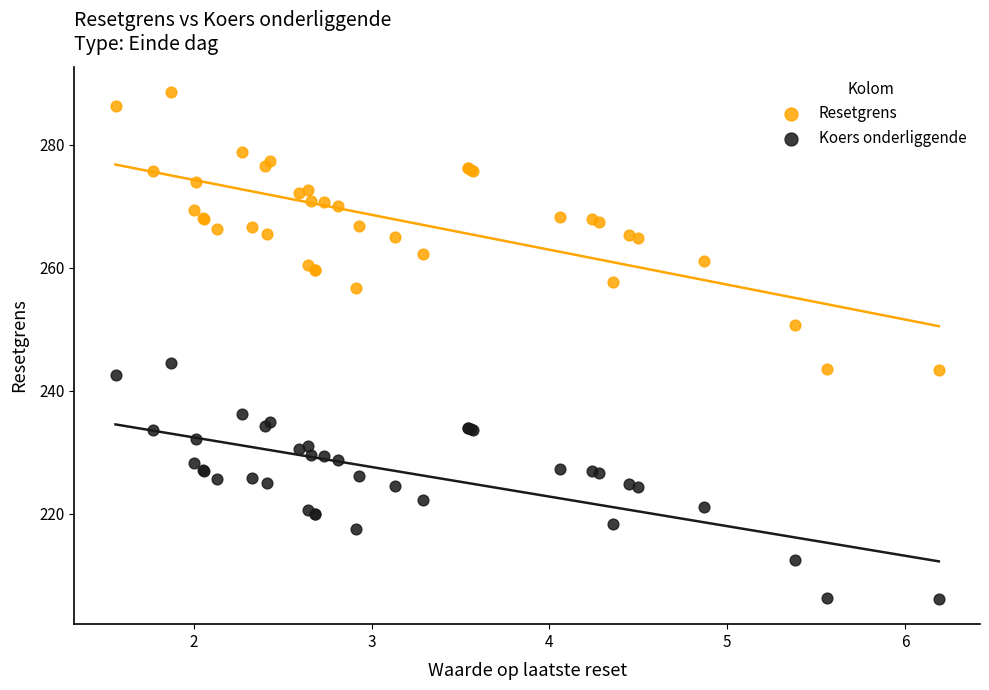

Which series reaches the maximum Y coordinate?

Resetgrens